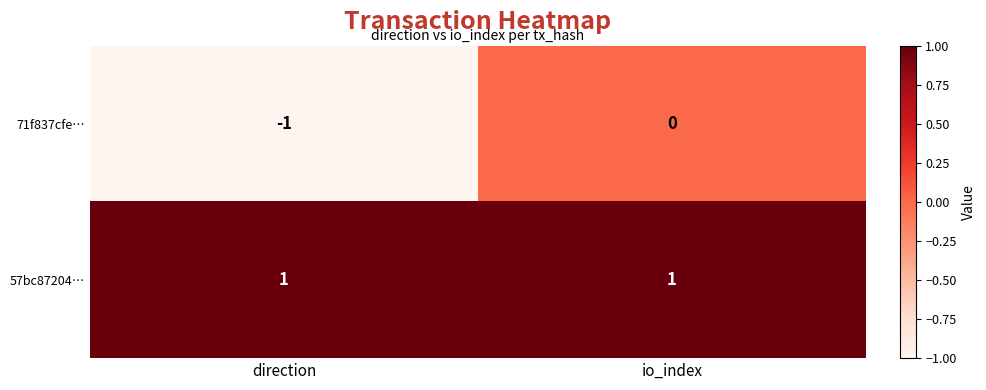

Which series changed the most between direction and io_index?

71f837cfe…